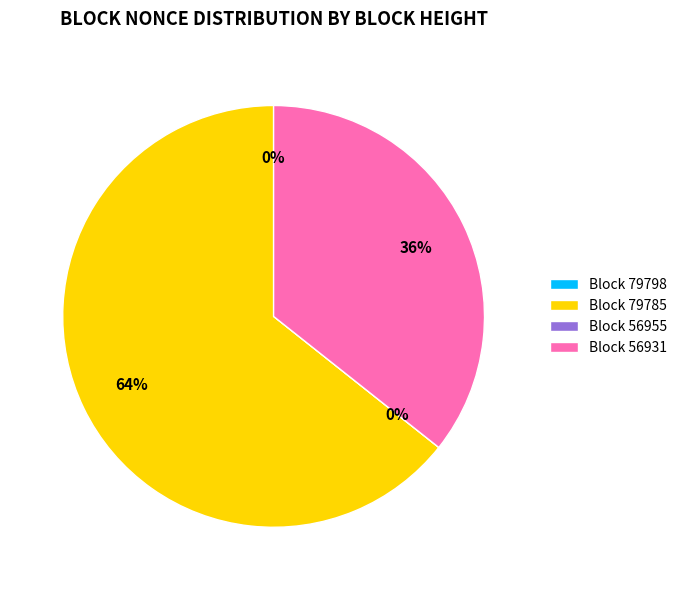

How many slices are in this pie chart?

4